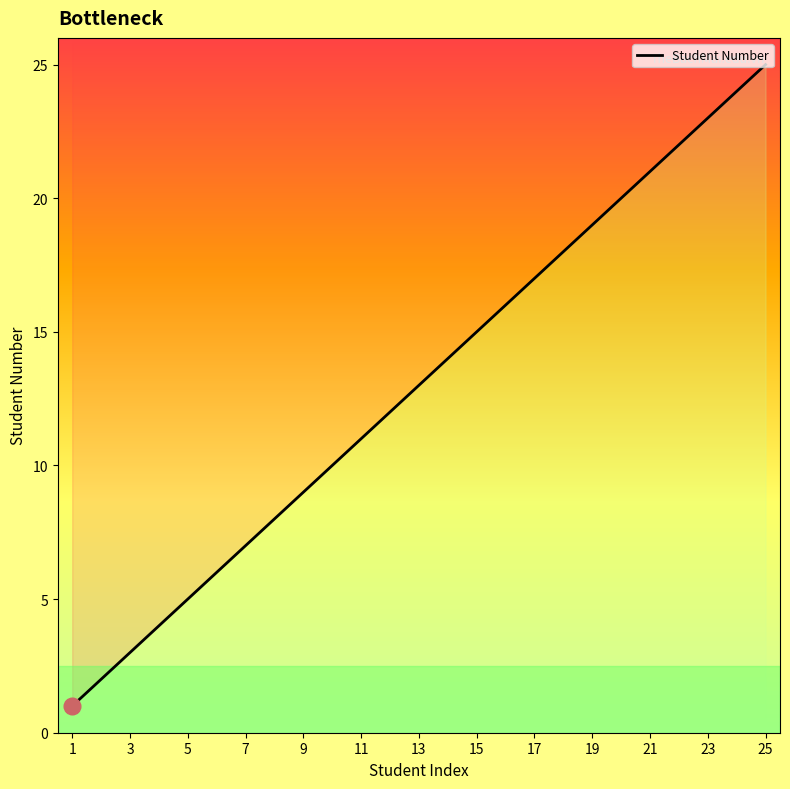

What is the sum of all values?

325